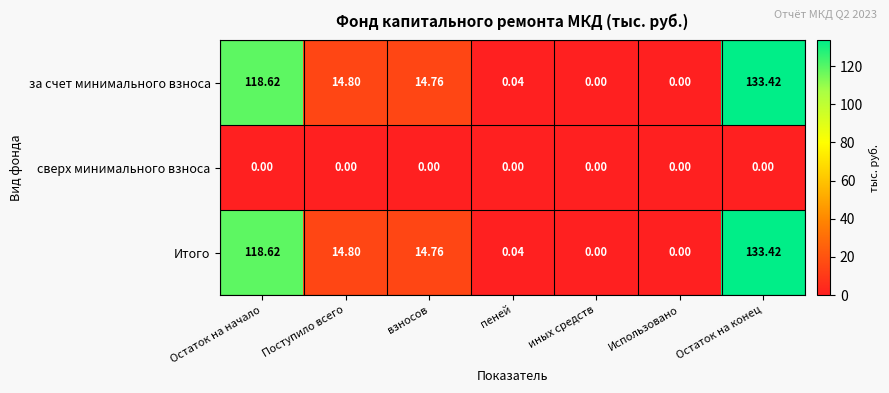

At which category is the sum across all series the highest?

Остаток на конец